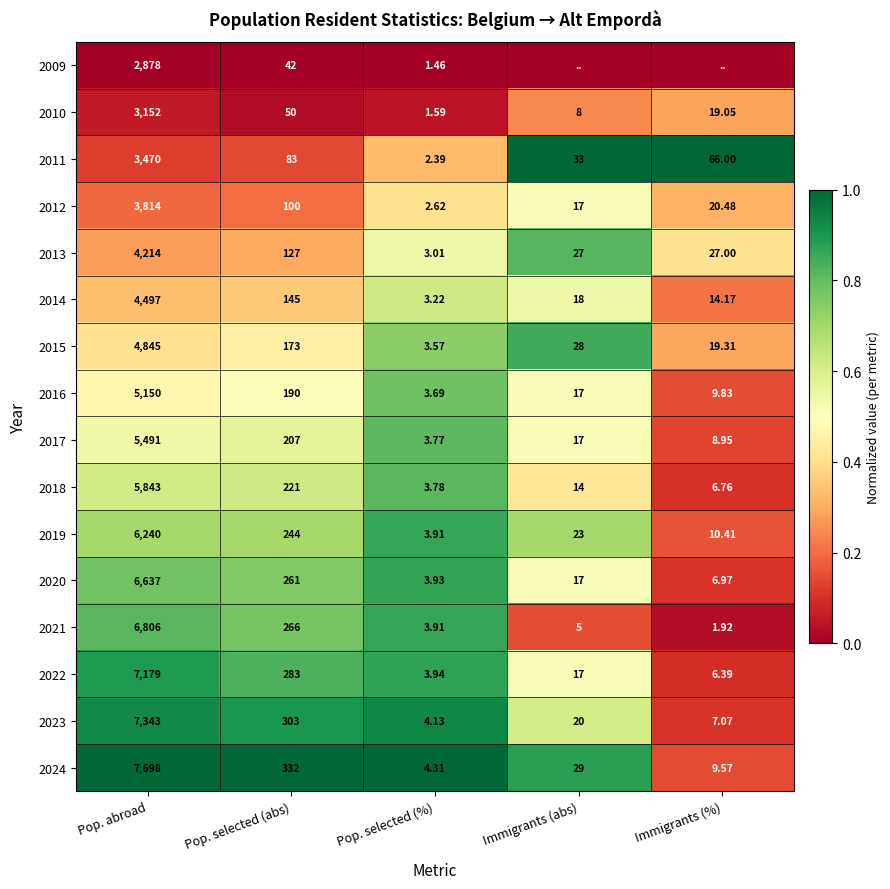

At how many categories does at least one series exceed 0?

5